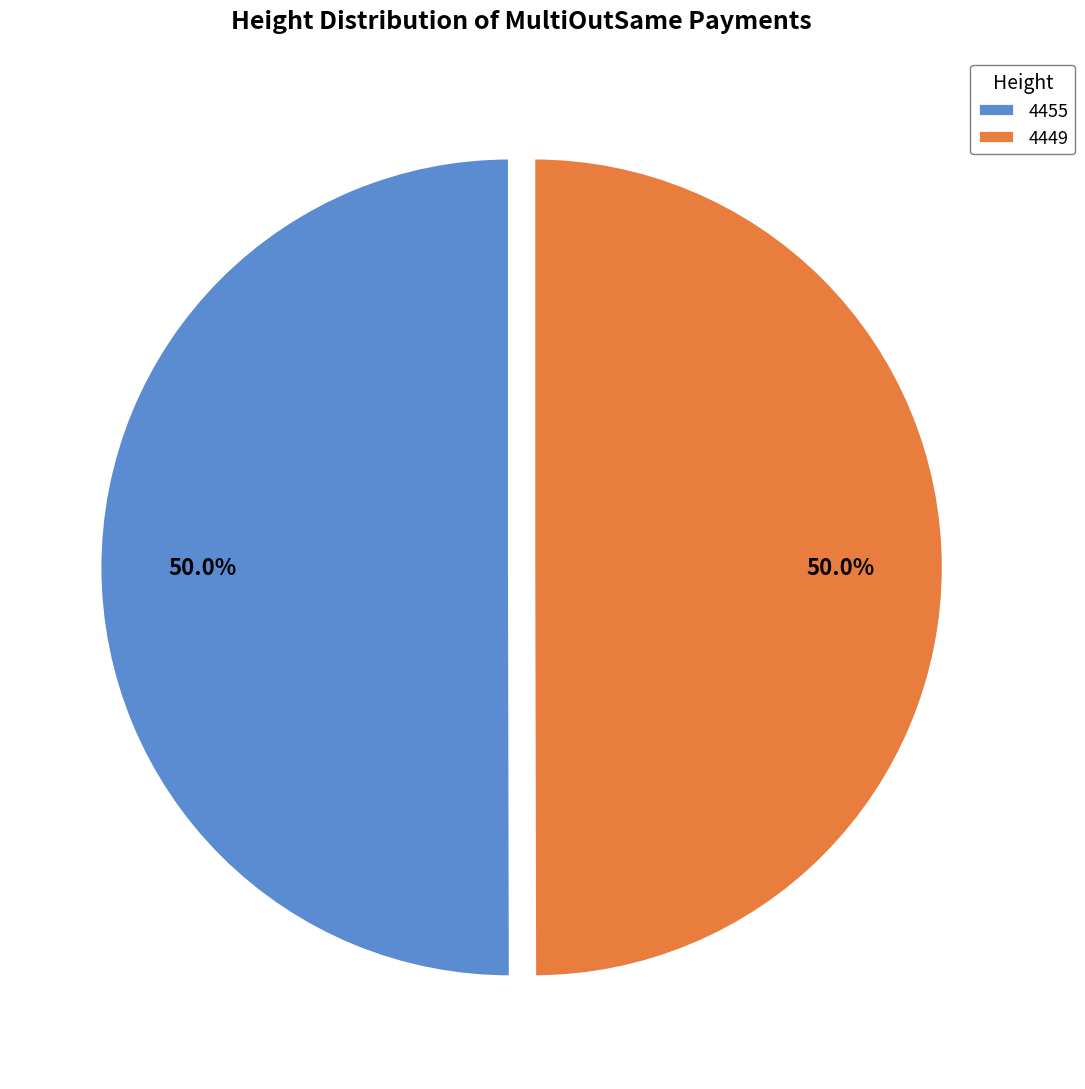

To the nearest percent, what is the average slice percentage?

50%